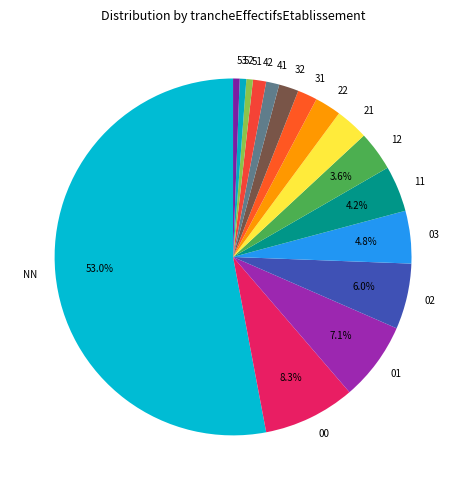

Is there any slice that represents more than half of the pie?

Yes